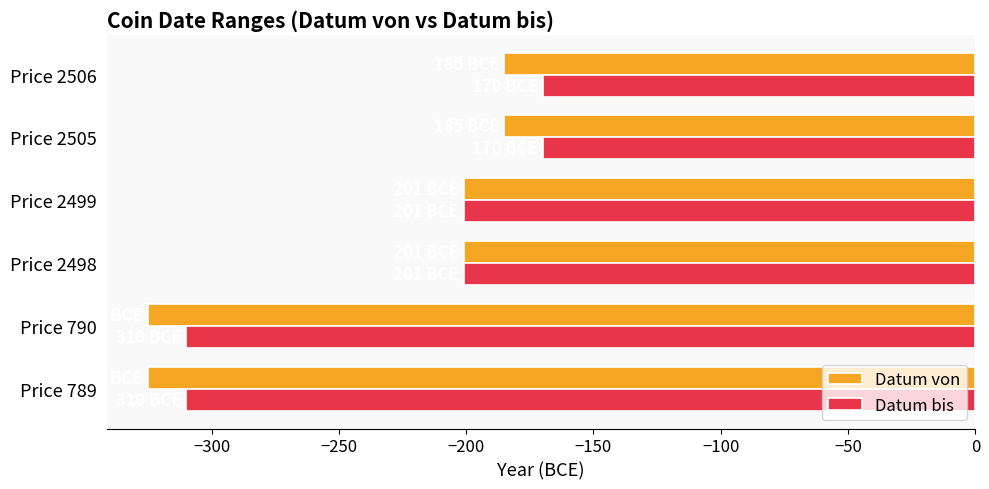

What is the average value of the Datum bis series?

-227